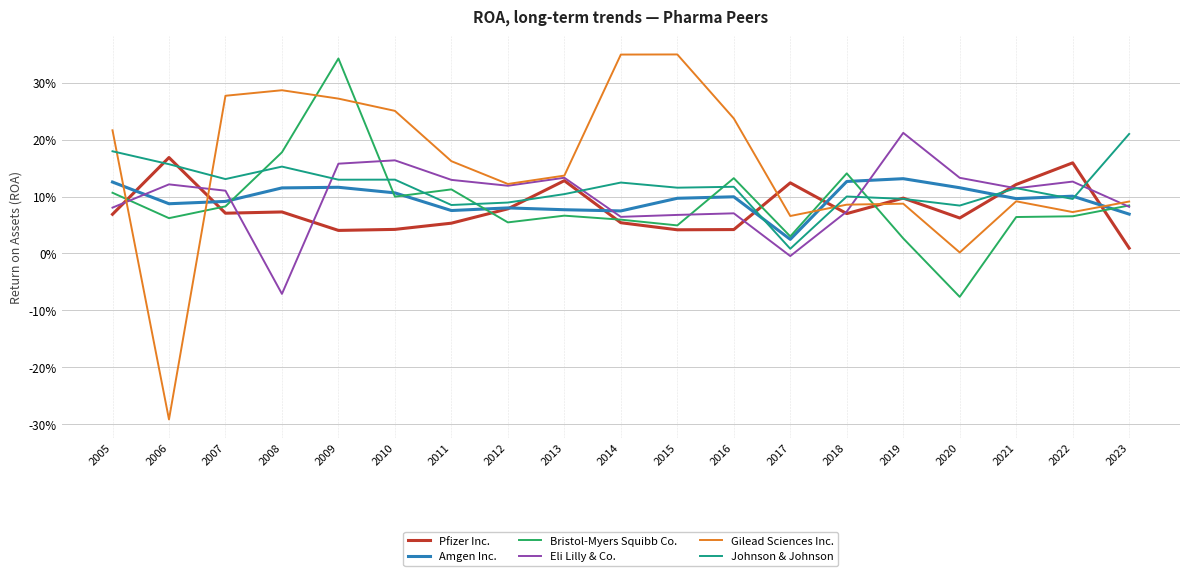

Does the chart have visible grid lines?

Yes